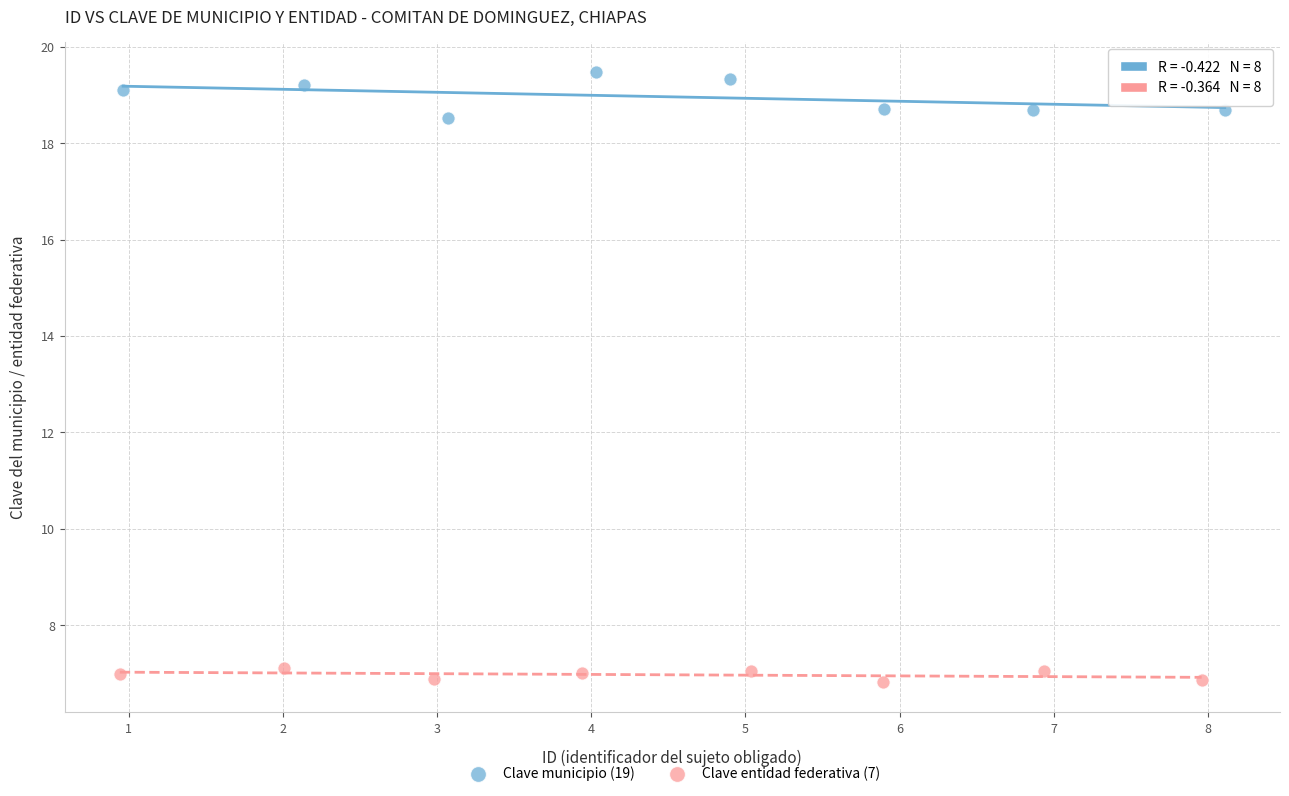

Which series has the largest Y range (max minus min)?

Clave municipio (19)